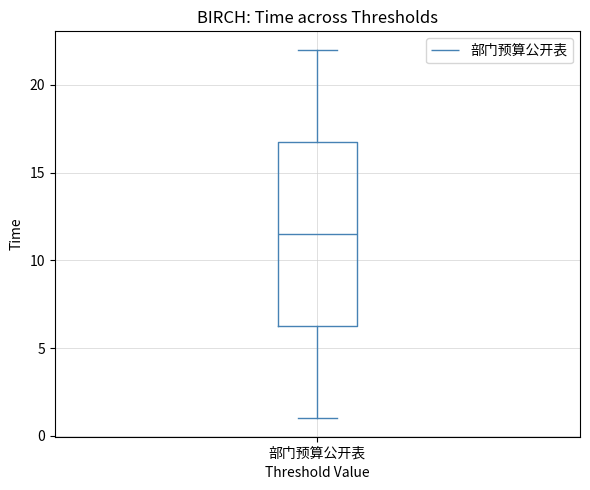

Read this box plot against the y-axis: the position of the median line, the range covered by the box, and the ends of both whiskers. The values are not printed on the chart, so give them approximately, as read against the axis.

median 11.5, box 6.5 to 17.0, whiskers 1.0 to 22.0